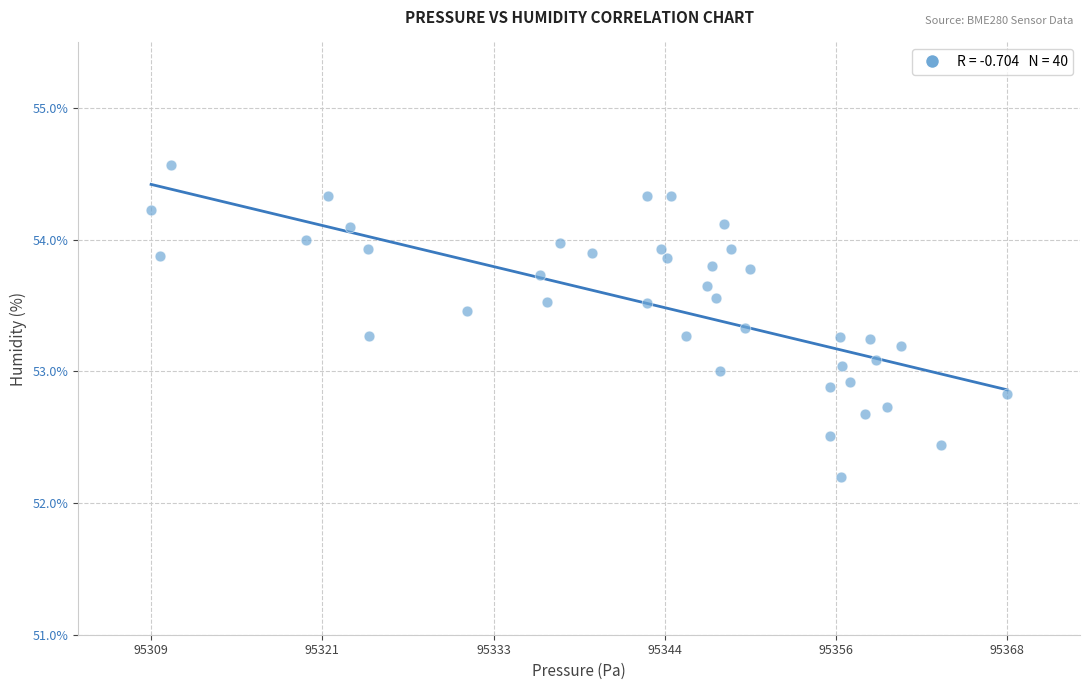

What is the range of X values (max minus min)?

58.9